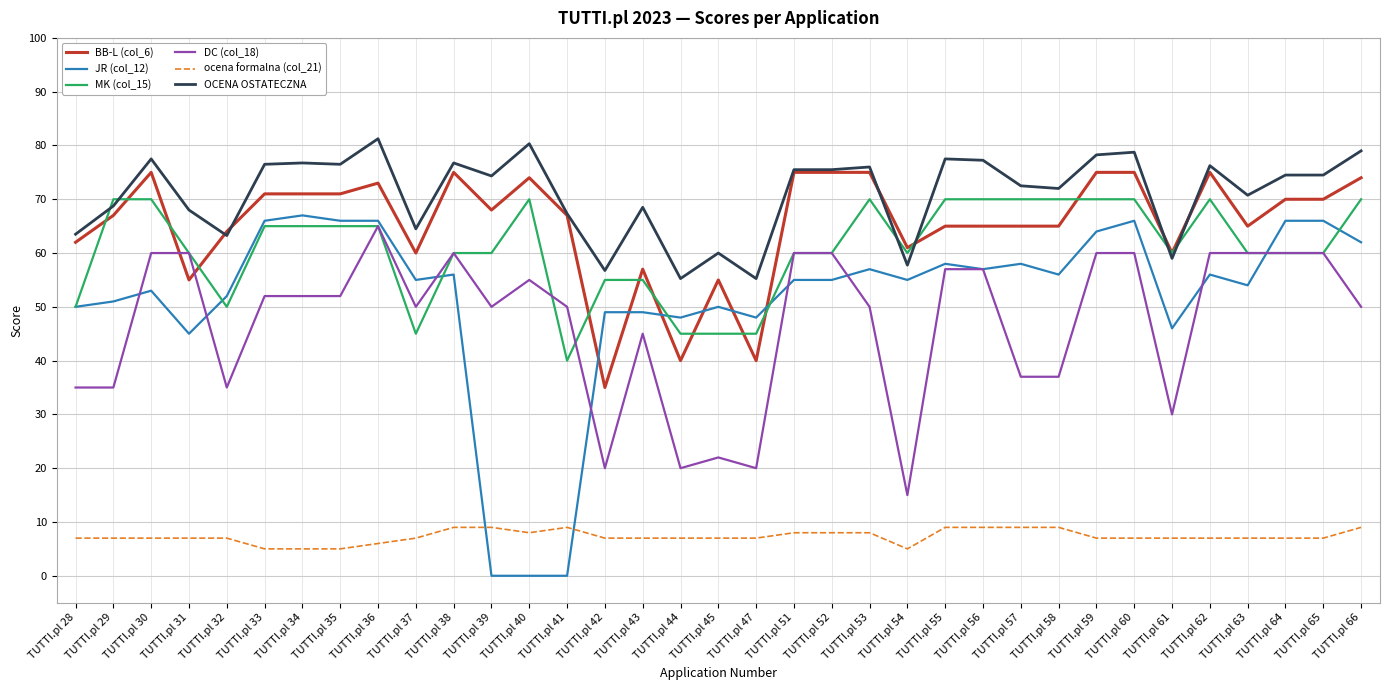

What is the highest value of the DC (col_18) series?

65.0